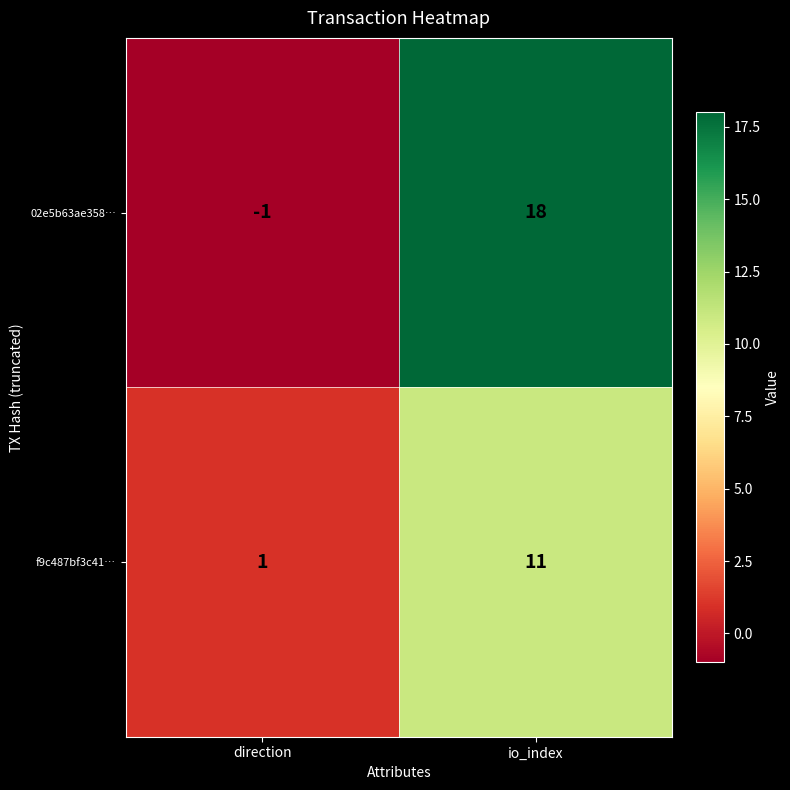

Rank the series by their average value, from highest to lowest.

02e5b63ae358…, f9c487bf3c41…